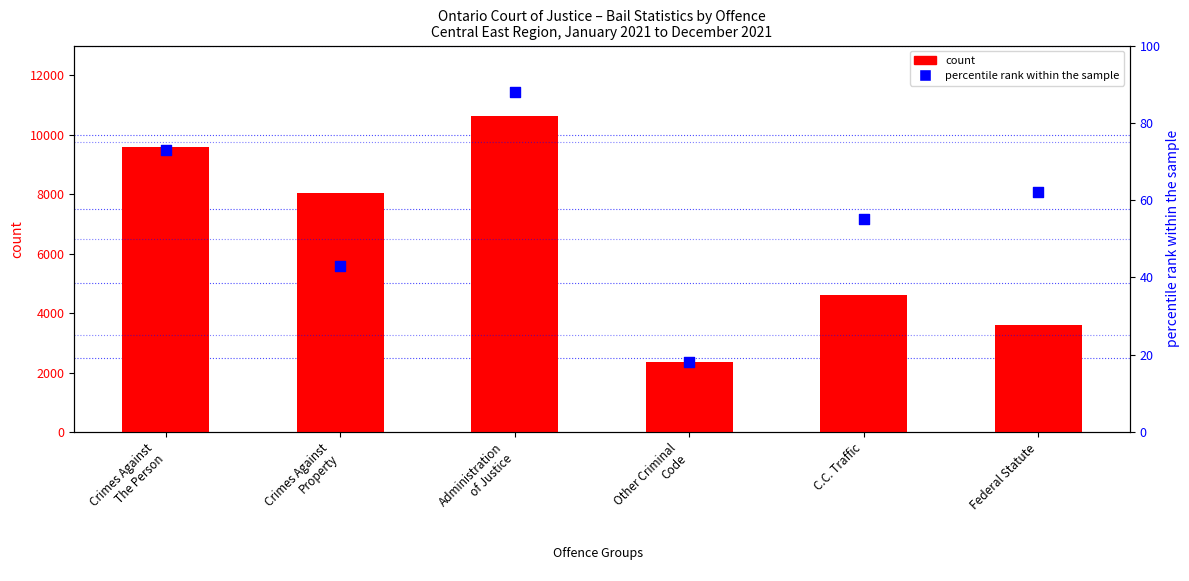

Which series reaches the maximum Y coordinate?

count